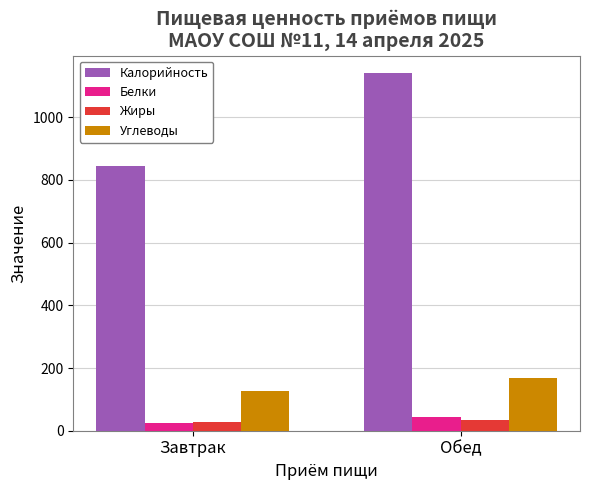

How many bars are there in each group?

4